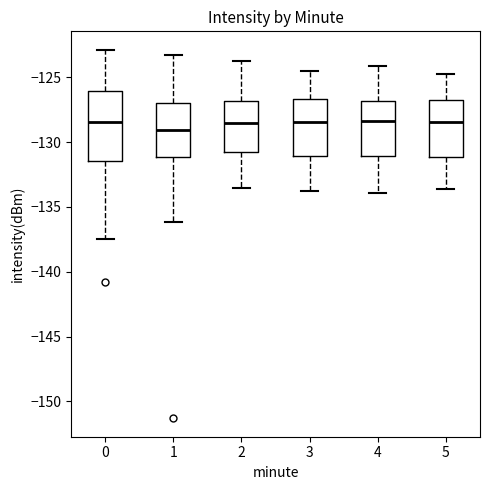

Reading left to right, read every box against the y-axis: the position of its median line, the range the box covers, and the ends of its whiskers. The values are not printed on the chart, so give them approximately, as read against the axis.

0: median -128.5, box -131.5 to -126.0, whiskers -137.5 to -123.0
1: median -129.0, box -131.0 to -127.0, whiskers -136.0 to -123.5
2: median -128.5, box -130.5 to -127.0, whiskers -133.5 to -123.5
3: median -128.5, box -131.0 to -126.5, whiskers -134.0 to -124.5
4: median -128.5, box -131.0 to -127.0, whiskers -134.0 to -124.0
5: median -128.5, box -131.0 to -126.5, whiskers -133.5 to -124.5